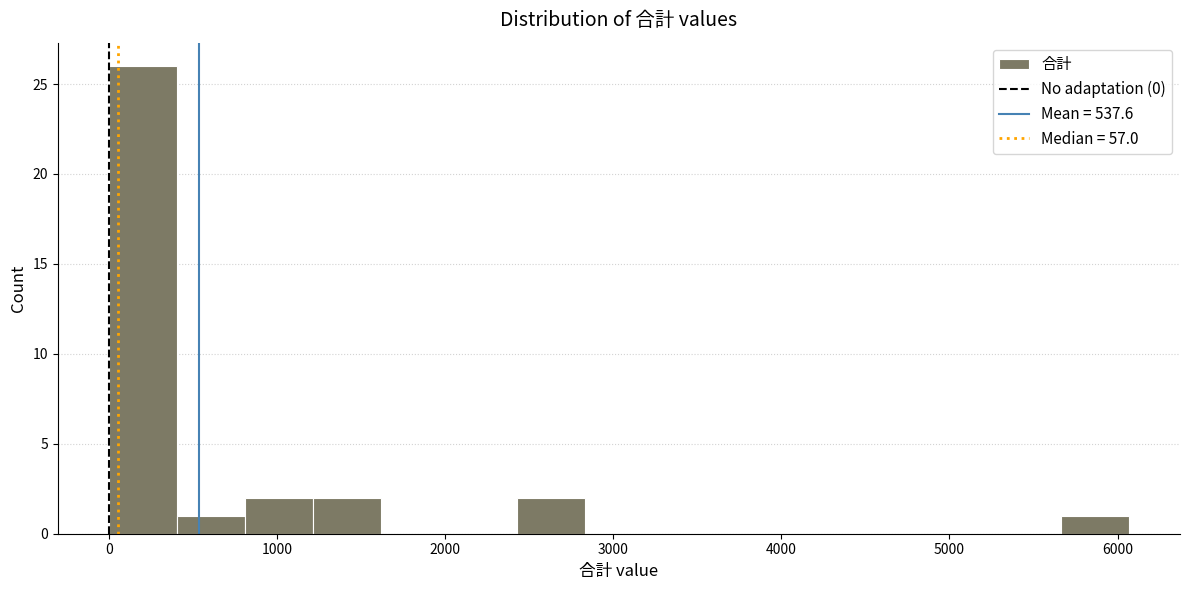

Reading left to right, list every bar in this chart as the range it spans on the x-axis followed by its height. Neither the bar edges nor the heights are printed on the chart, so give them approximately, as read against the axes.

0 to 400: 26
400 to 800: 1
800 to 1200: 2
1200 to 1600: 2
1600 to 2000: 0
2000 to 2400: 0
2400 to 2800: 2
2800 to 3200: 0
3200 to 3600: 0
3600 to 4000: 0
4000 to 4400: 0
4400 to 4900: 0
4900 to 5300: 0
5300 to 5700: 0
5700 to 6100: 1